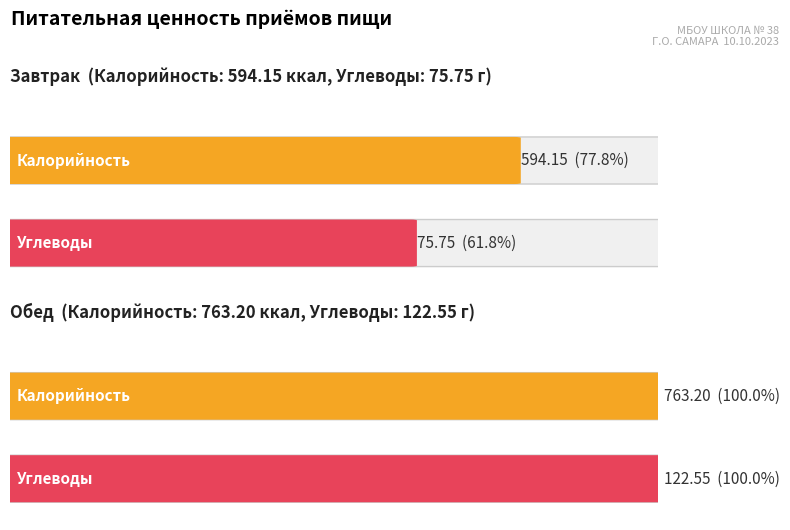

How many data points in Углеводы are above 122?

1